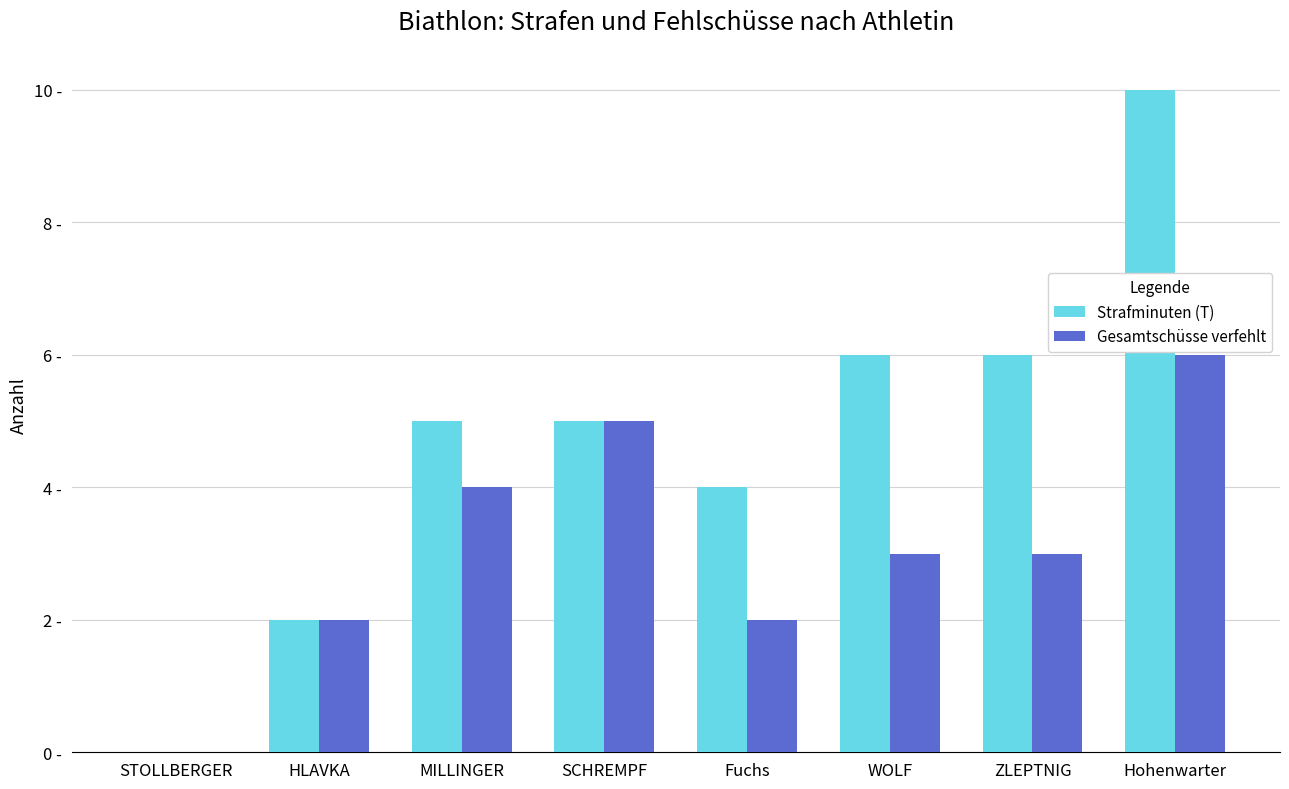

Are the bars grouped side by side (vs. stacked)?

Yes